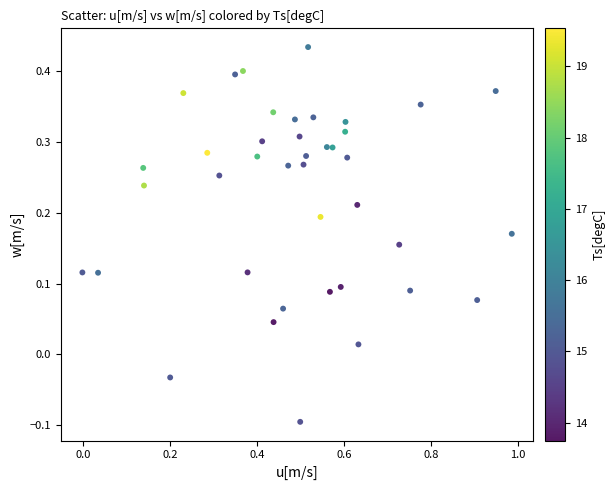

What is the range of Y values (max minus min)?

0.5